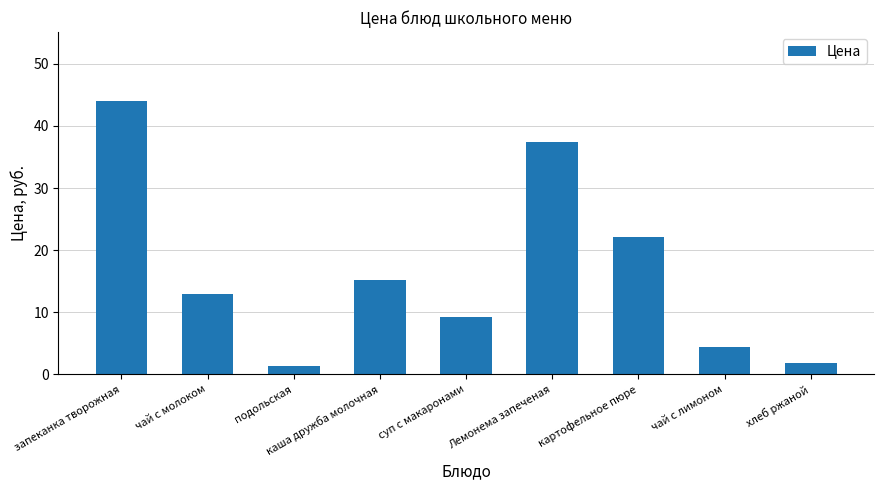

Read the value at каша дружба молочная.

15.2